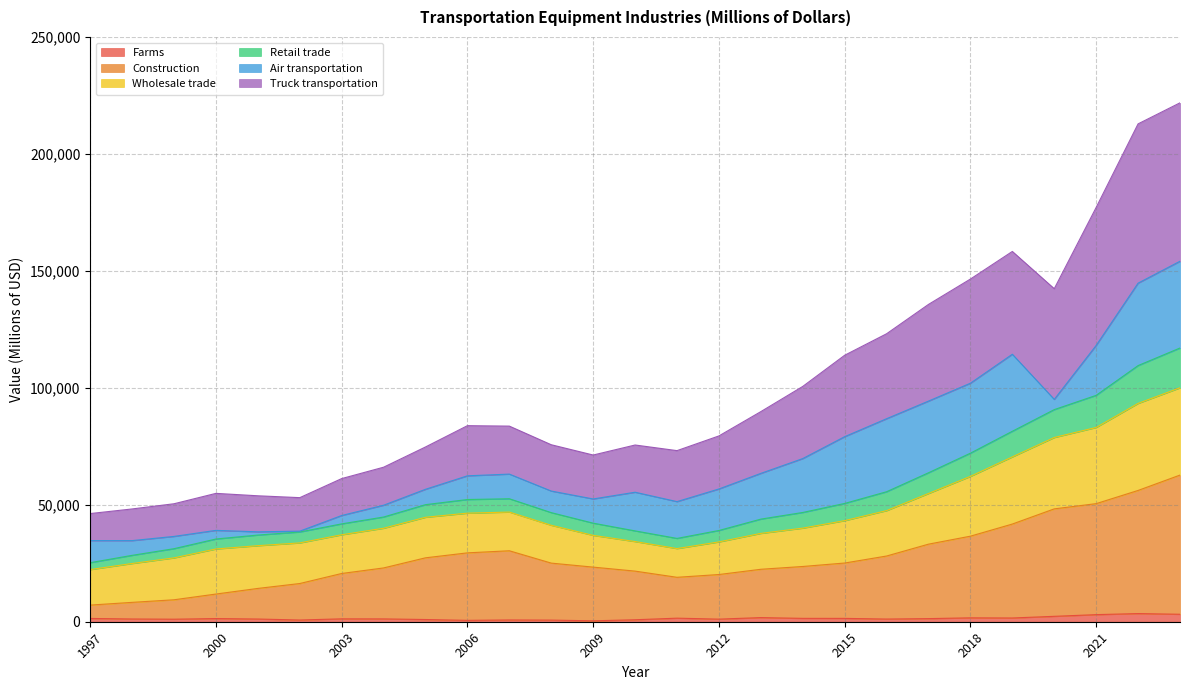

True or false: Truck transportation and Farms intersect in this chart.

False